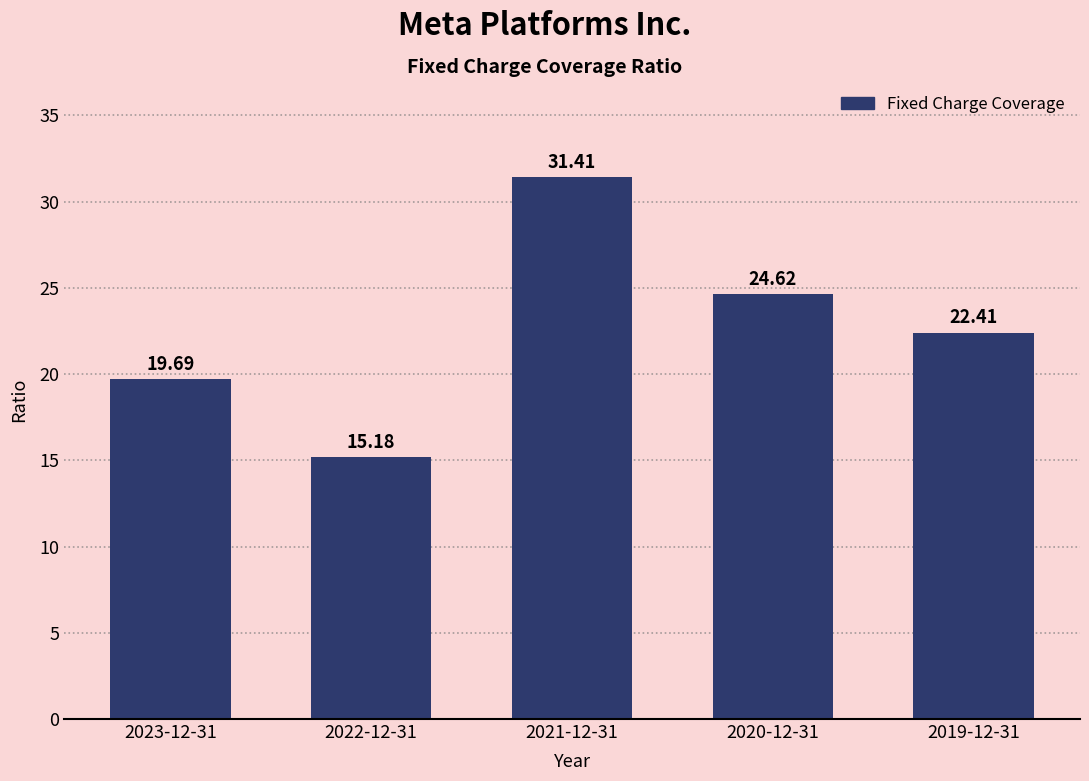

What is the change in value from 2023-12-31 to 2022-12-31?

-4.5